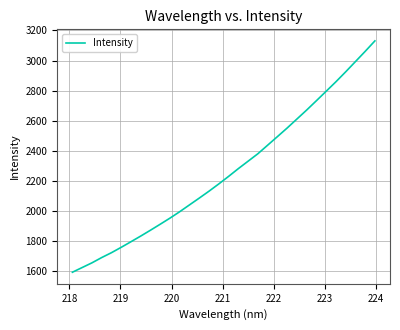

What is the minimum value shown in the chart?

1592.6